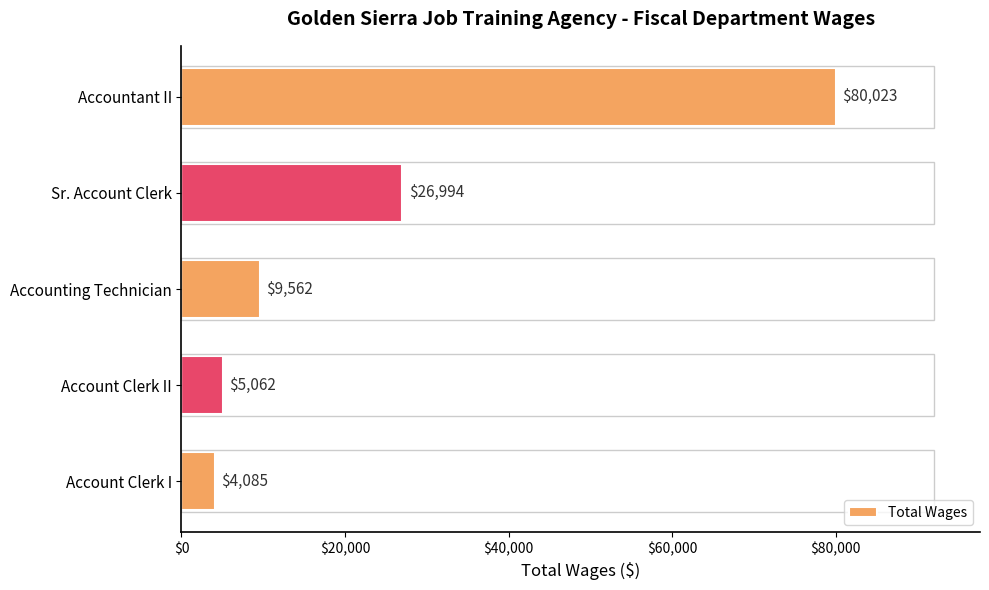

What is the maximum value shown in the chart?

80023